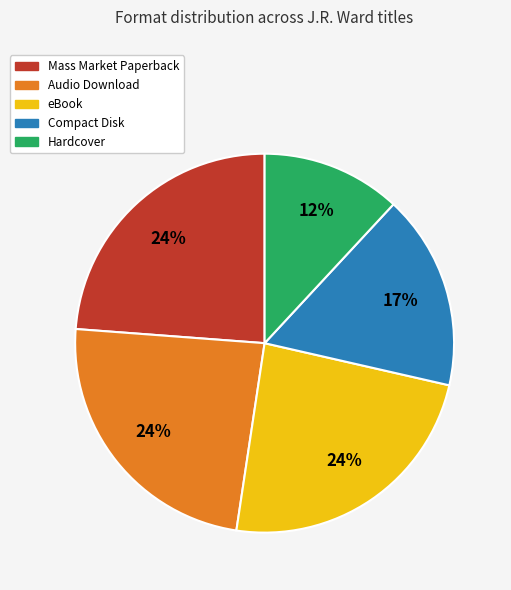

Which slice is the smallest?

Hardcover